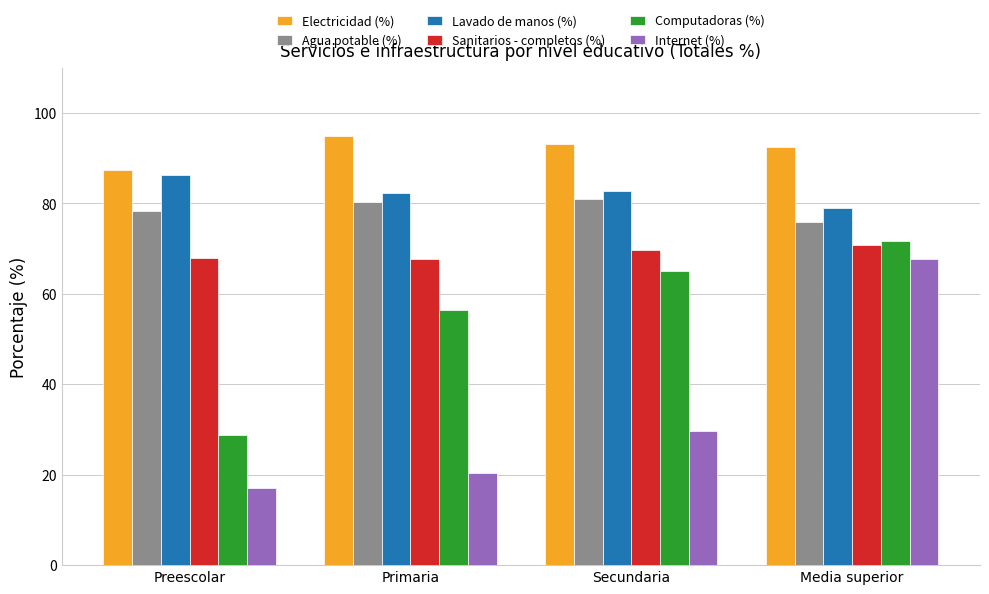

What are all the series names shown in the legend?

Electricidad (%), Agua potable (%), Lavado de manos (%), Sanitarios - completos (%), Computadoras (%), Internet (%)